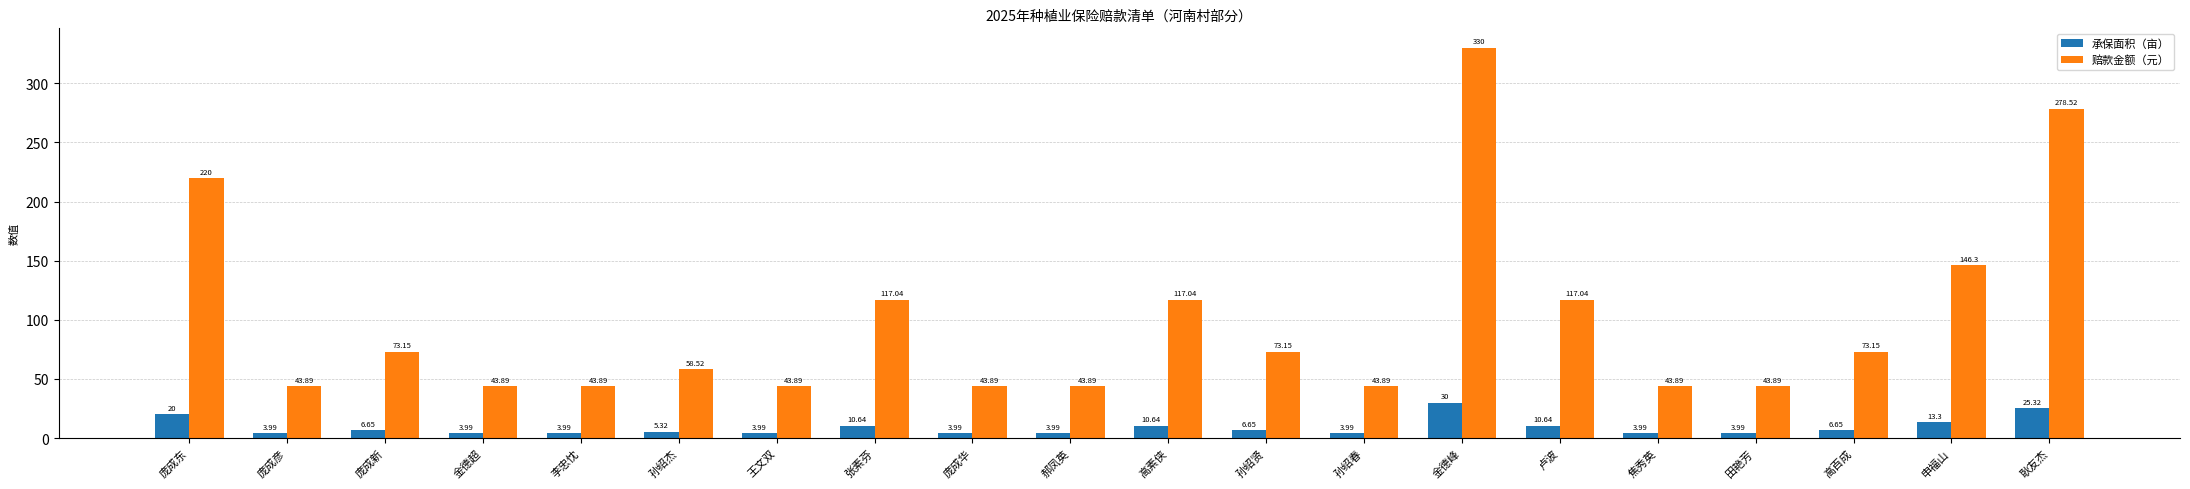

What is the difference between the maximum and minimum values in the 承保面积（亩） series?

26.0